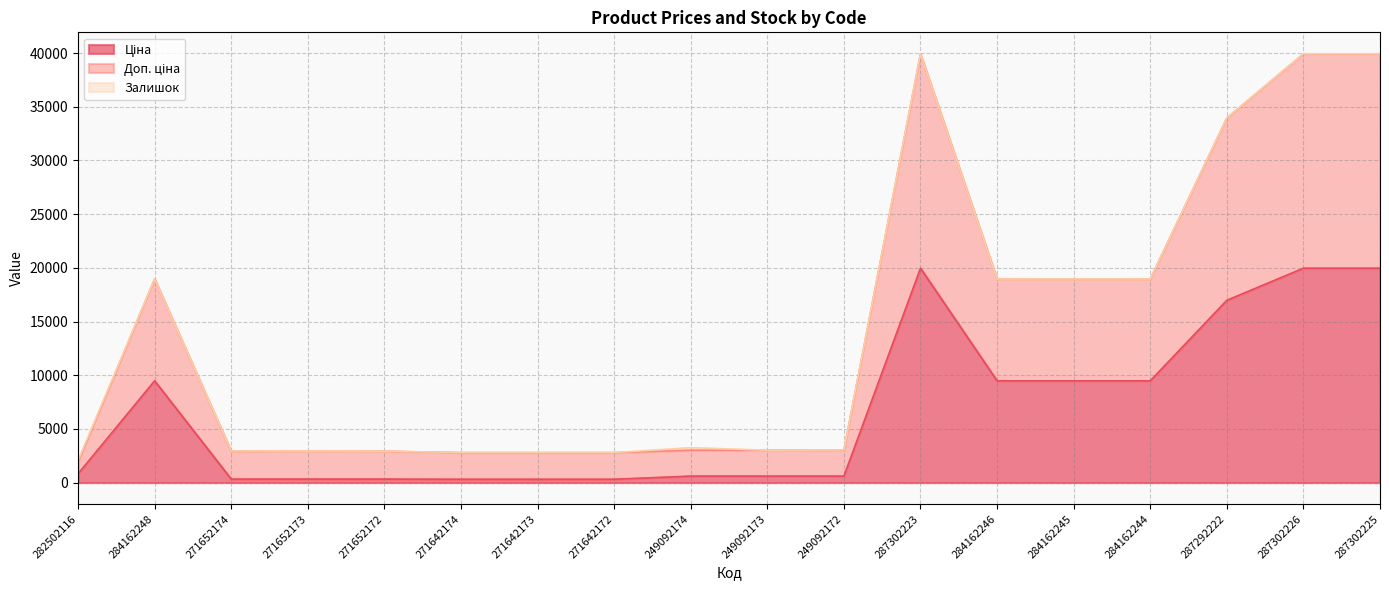

At which category is the sum across all series the highest?

287302223